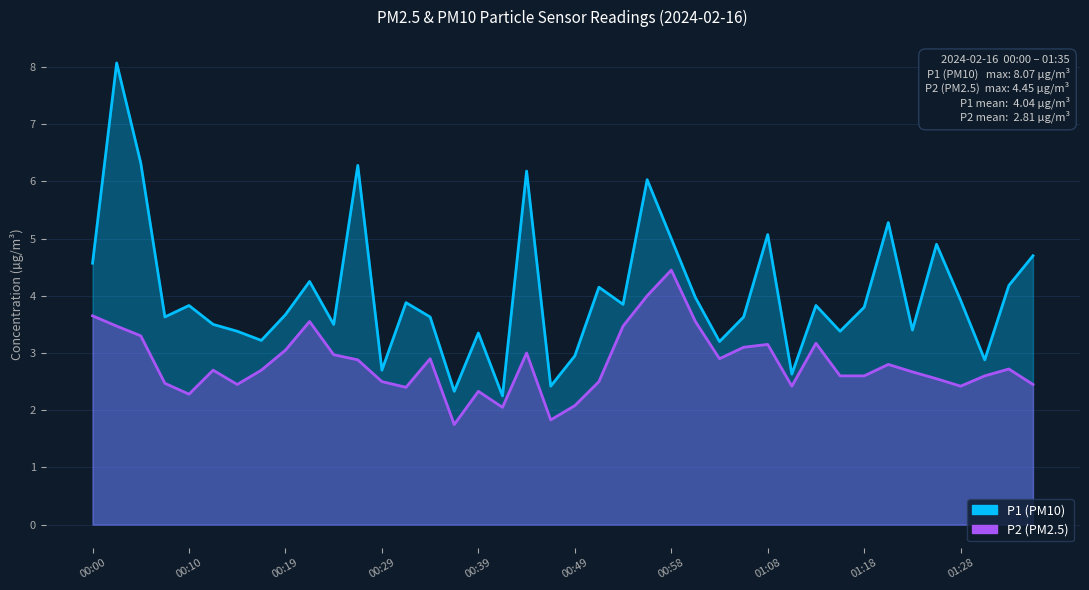

What is the average value of the P2 series?

2.8